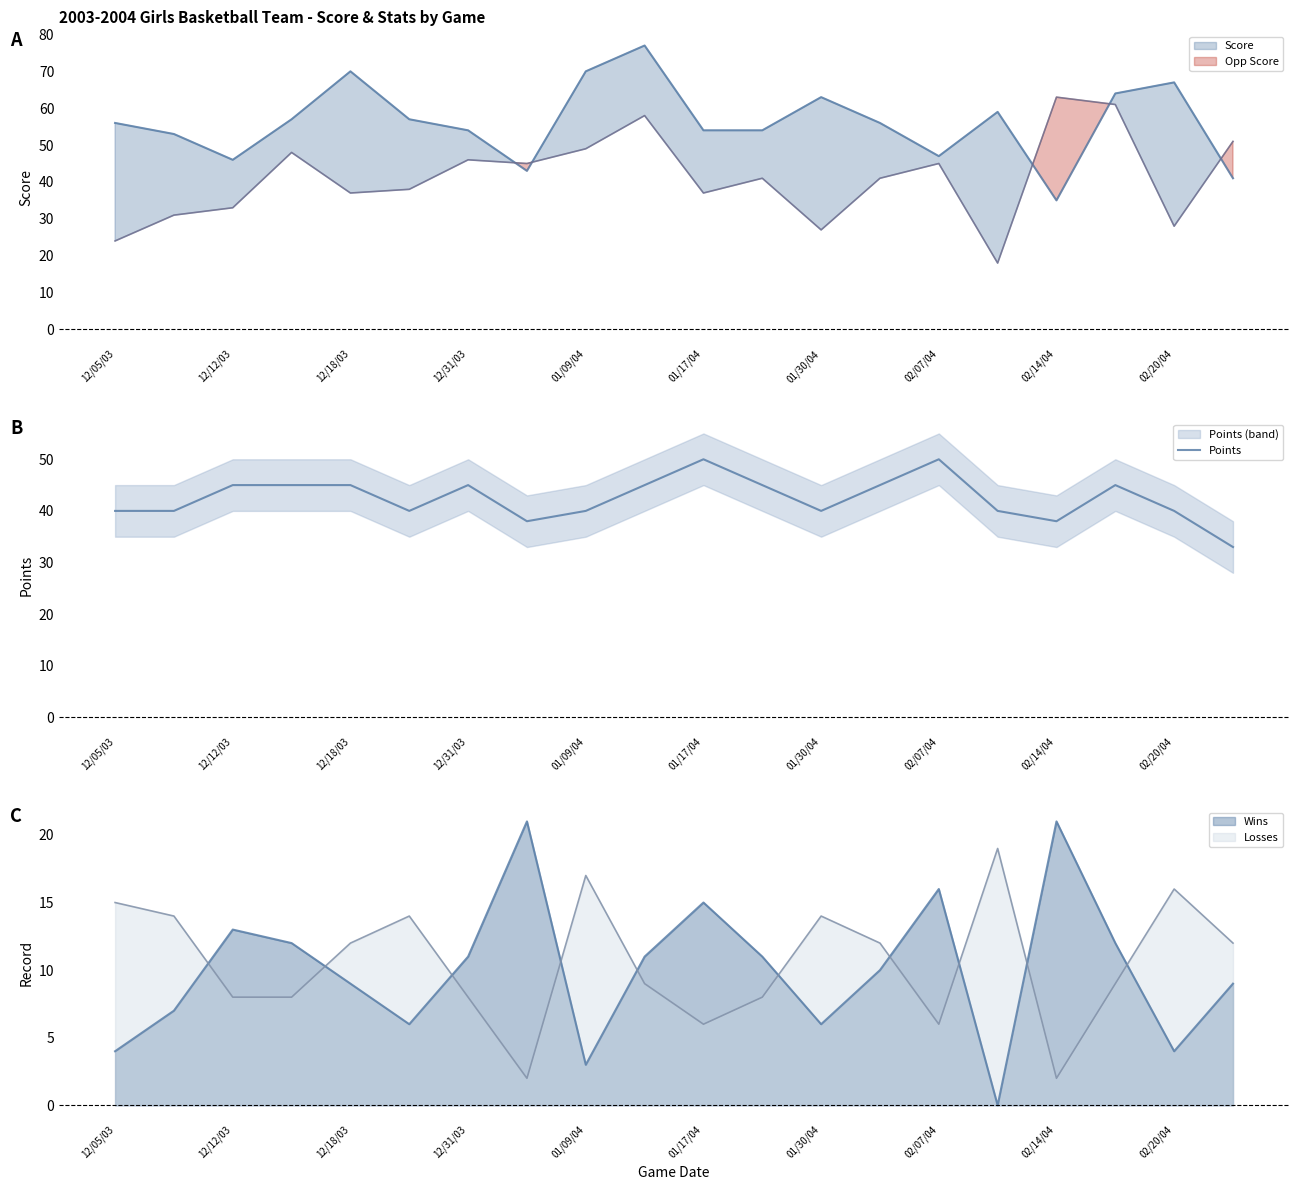

Reading right to left, list all the values displayed in this chart.

33	40	45	38	40	50	45	40	45	50	45	40	38	45	40	45	45	45	40	40